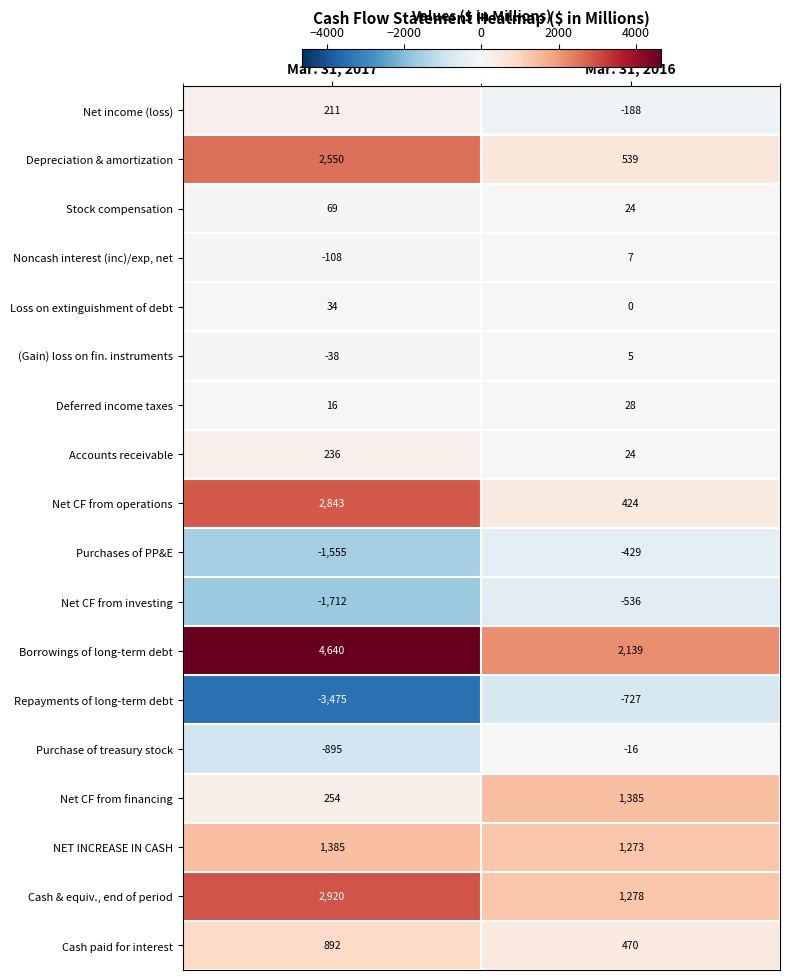

Is the value of Purchase of treasury stock at Mar. 31, 2016 greater than the value of Accounts receivable at Mar. 31, 2017?

No